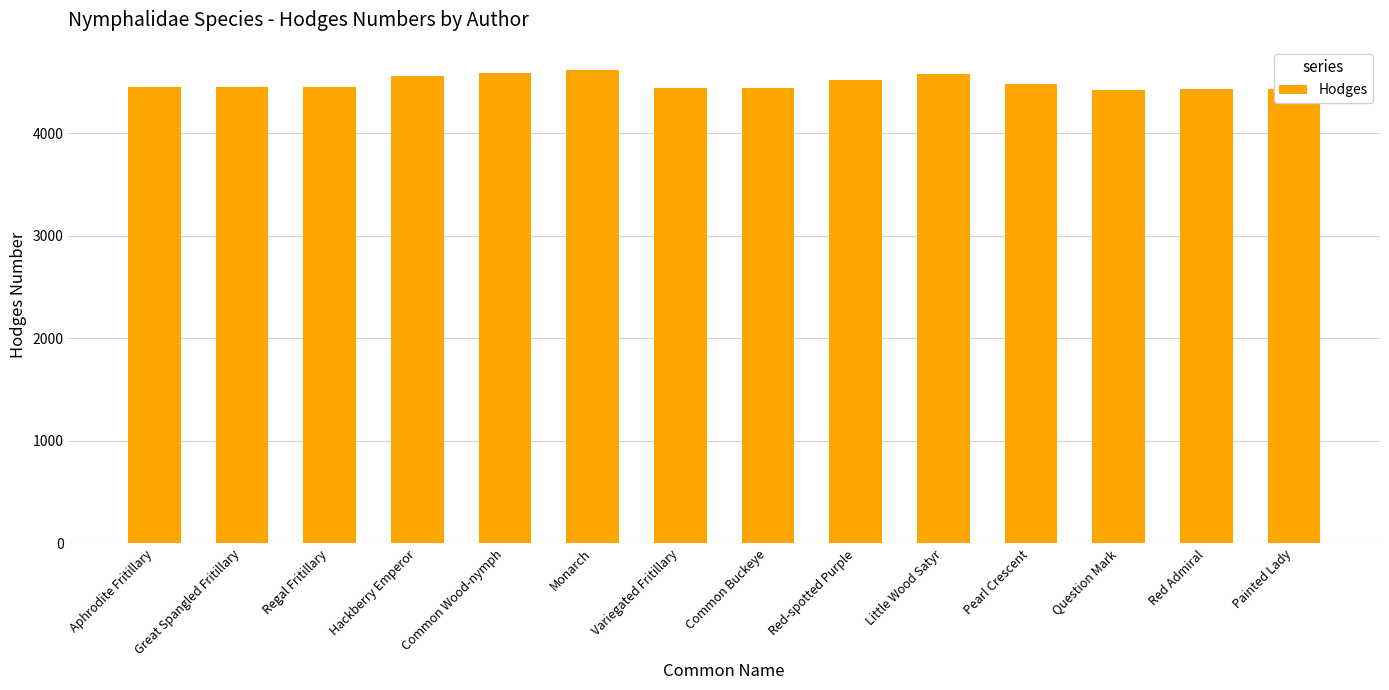

True or false: the data shows 6740 at Regal Fritillary.

False